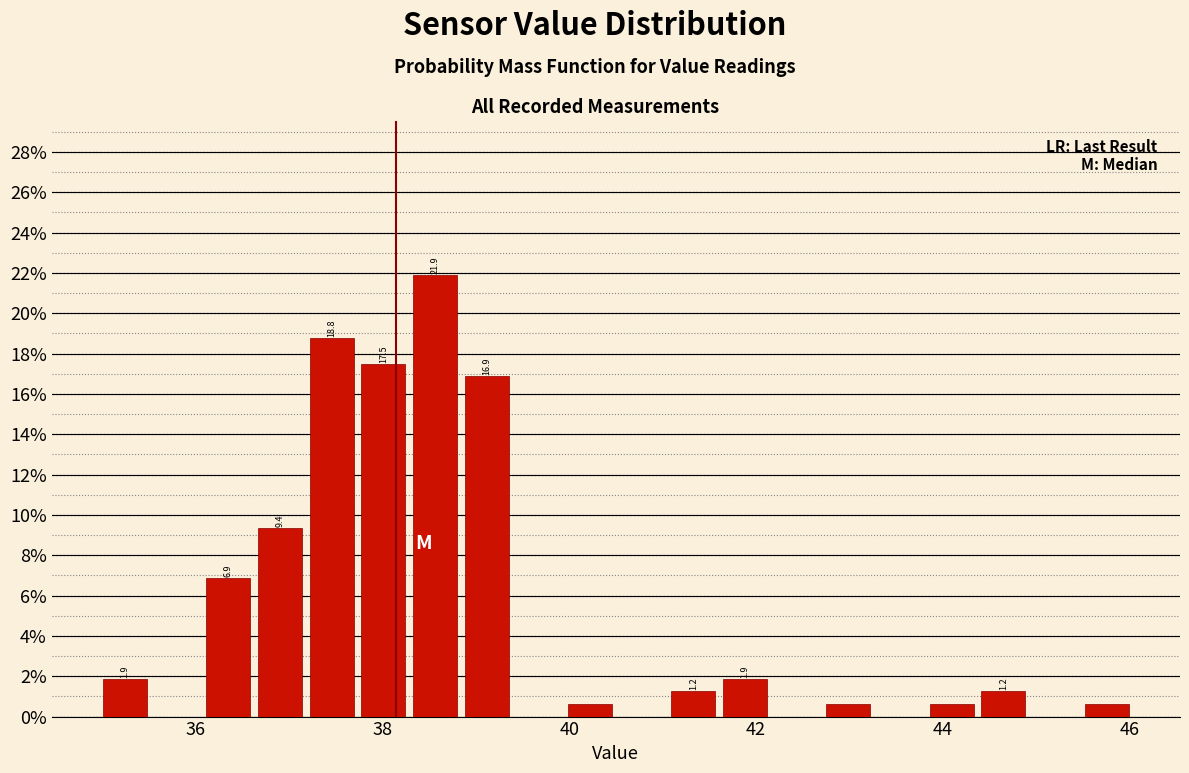

Read against the x-axis, roughly where is the centre of the tallest bar?

38.6